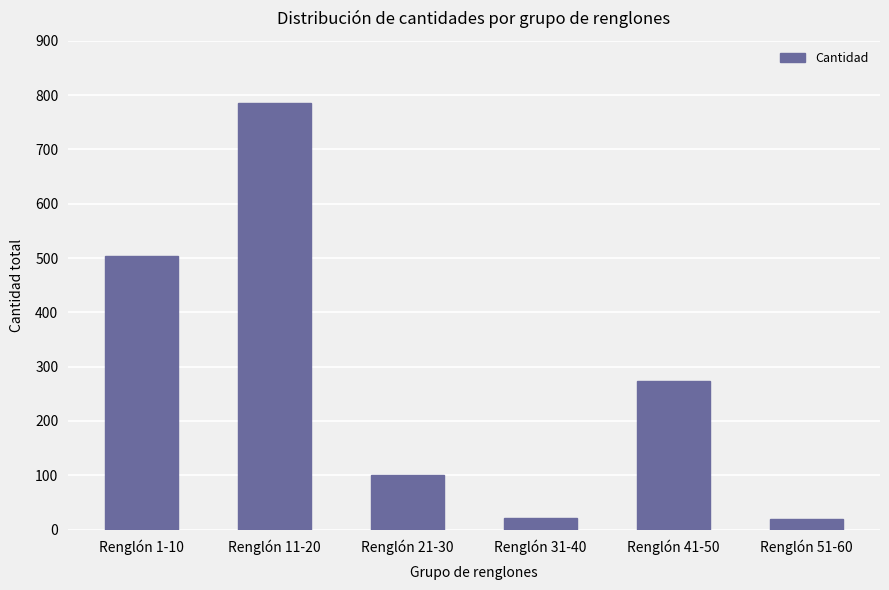

What is the greatest value displayed?

786